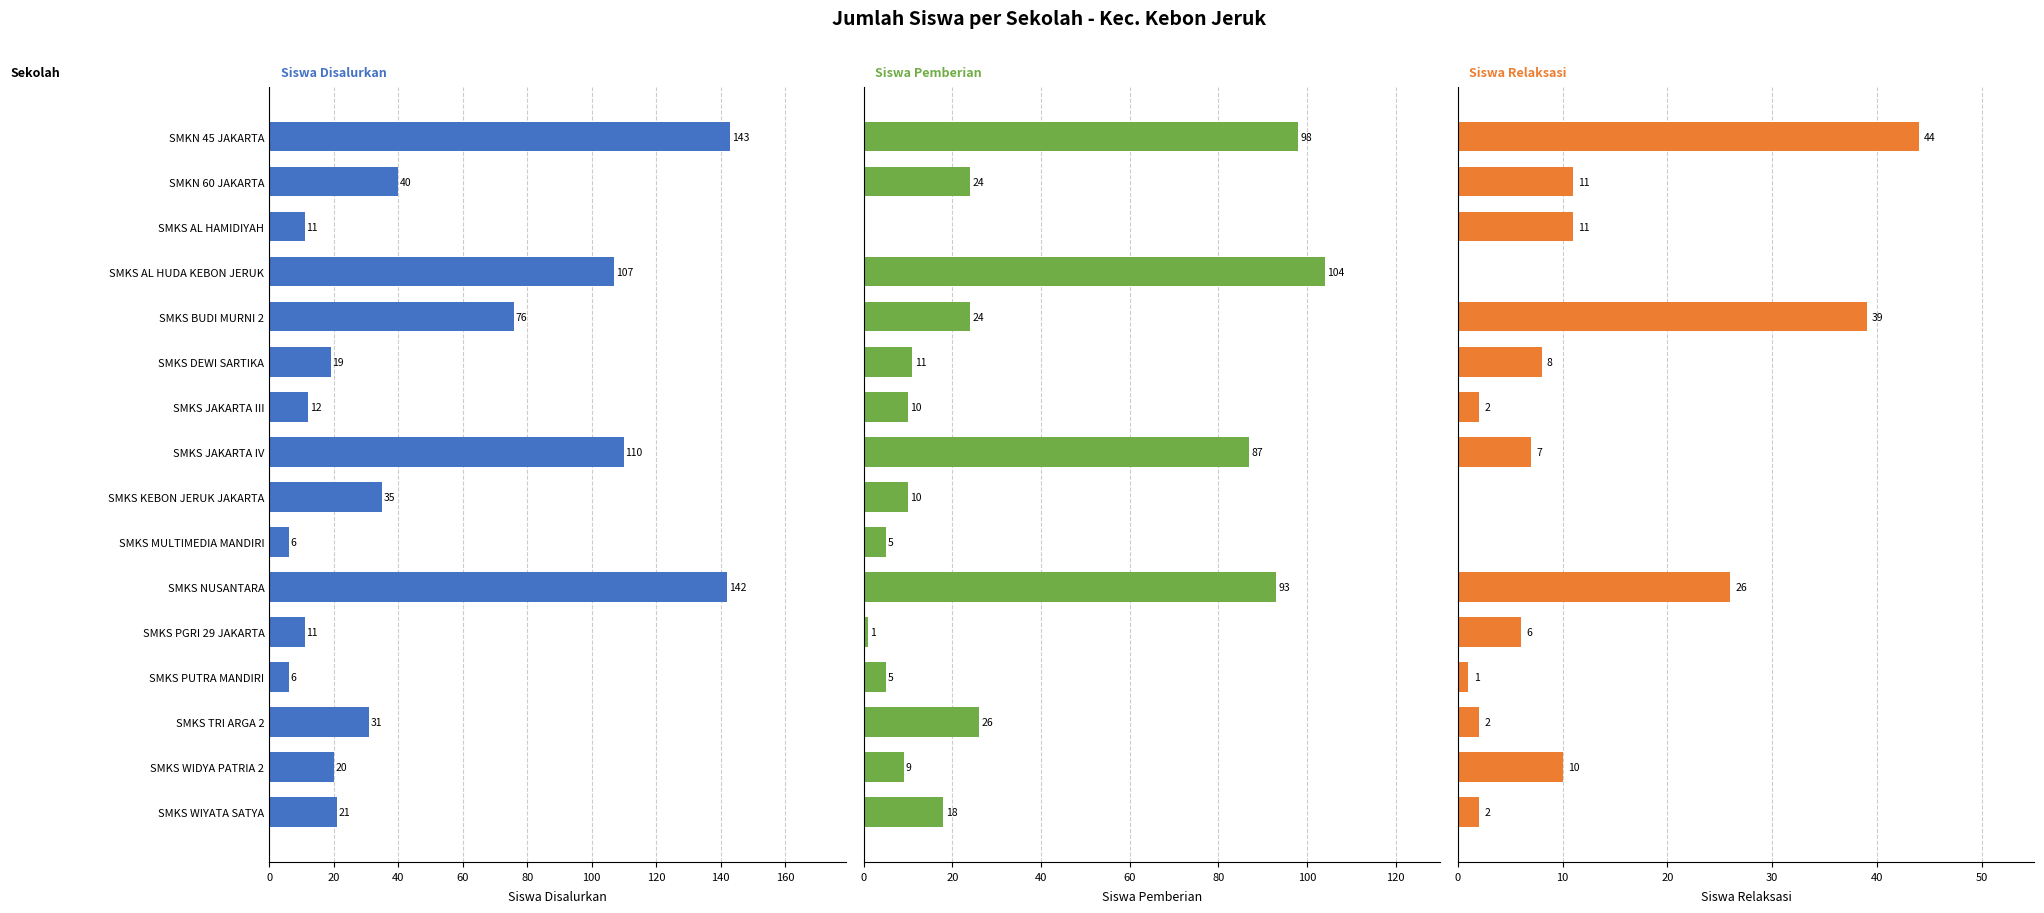

Is it true that Siswa Disalurkan equals 158 at SMKS JAKARTA IV?

False